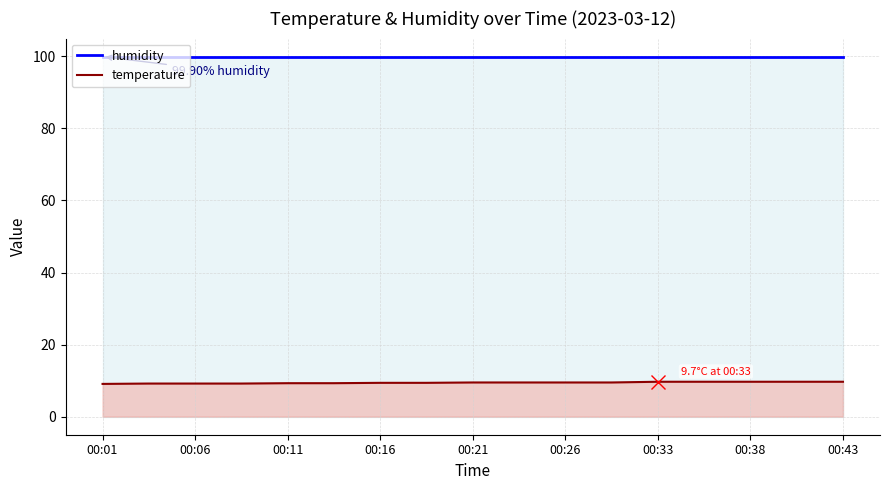

Rank the series by their maximum value, from lowest to highest.

temperature, humidity